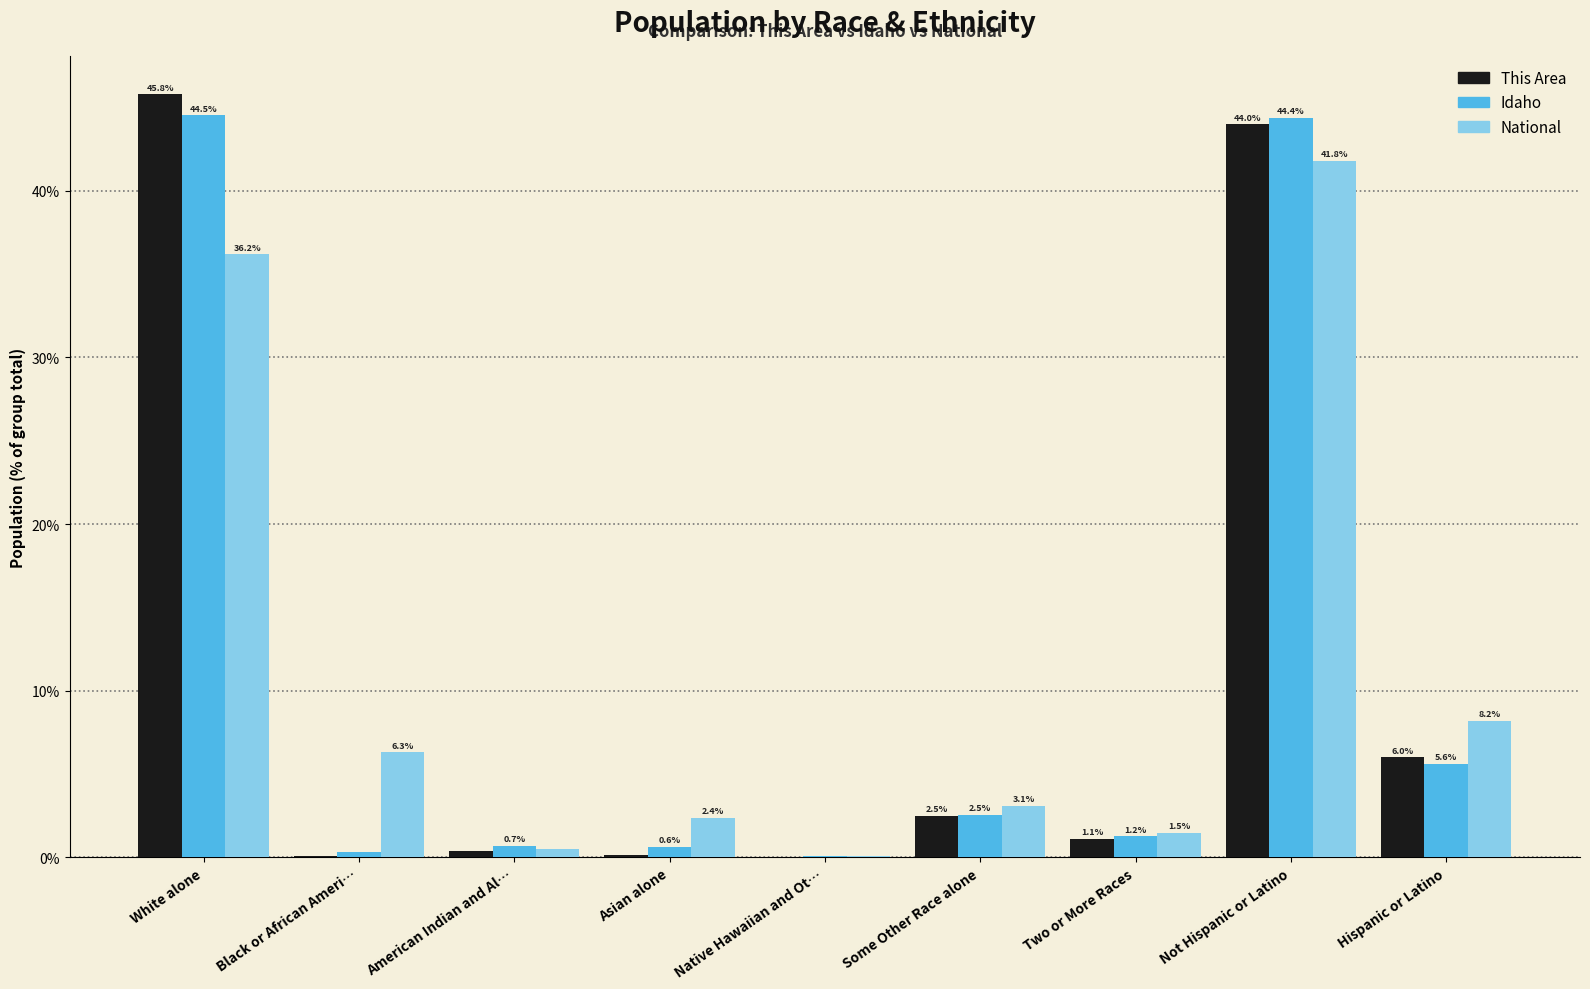

What is the maximum value for This Area?

45.8